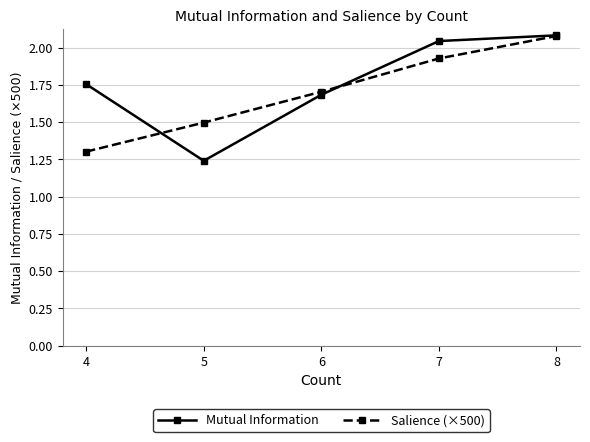

Which category has the lowest value in the Salience (×500) series?

4